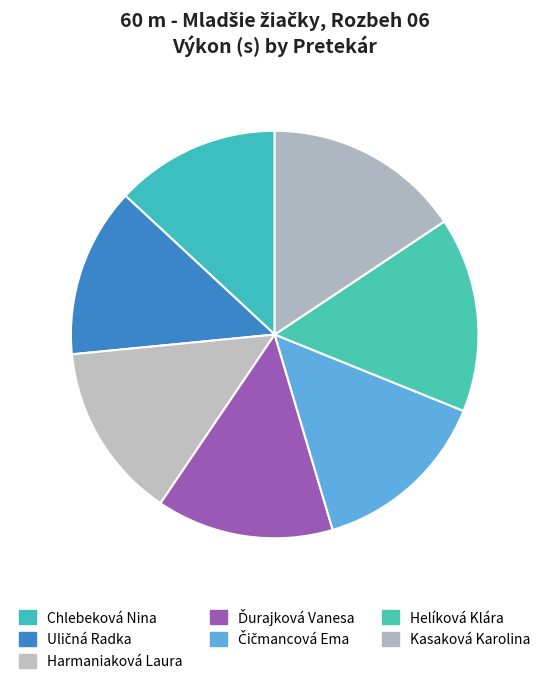

What percentage is the Ďurajková Vanesa slice, to the nearest percent?

14%